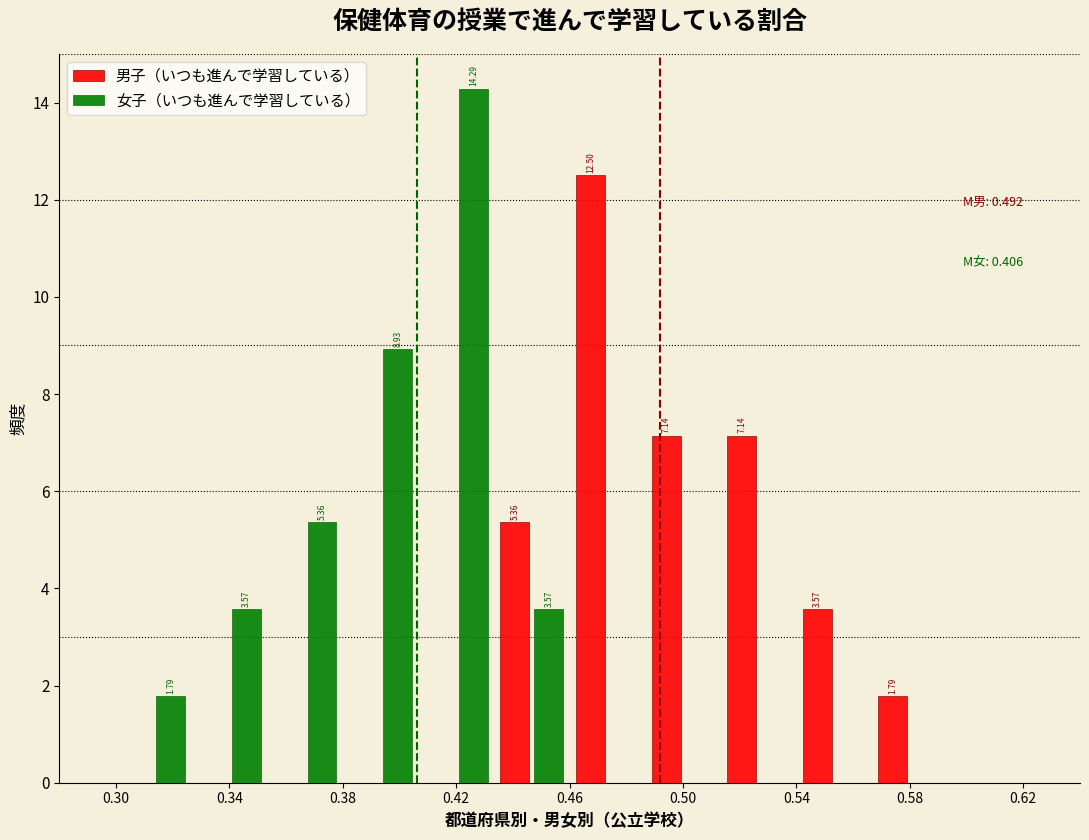

In the 女子（いつも進んで学習している） series, which range on the x-axis has the tallest bar?

0.405 to 0.435